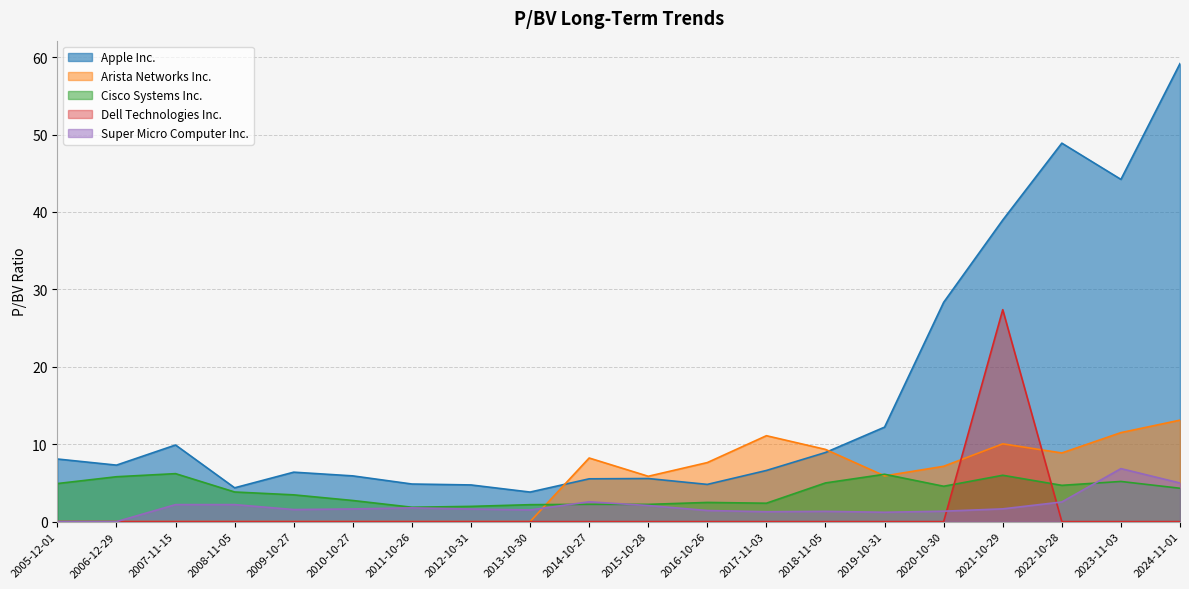

Which series has the widest spread of values?

Apple Inc.